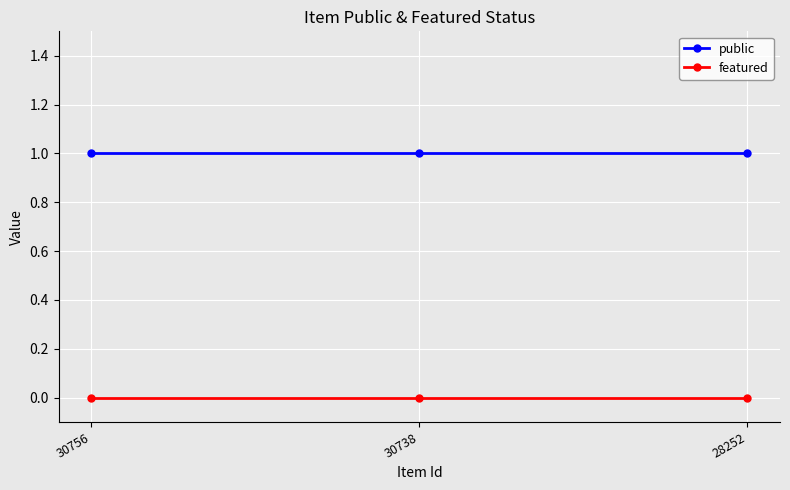

Reading left to right, what are all the values shown in this chart?

public: 1	1	1
featured: 0	0	0